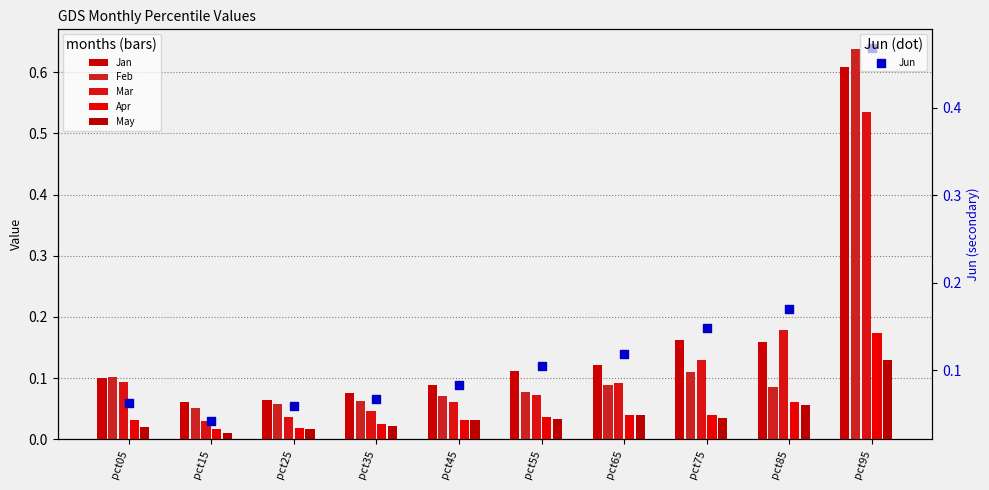

At which category is the sum across all series the highest?

pct95